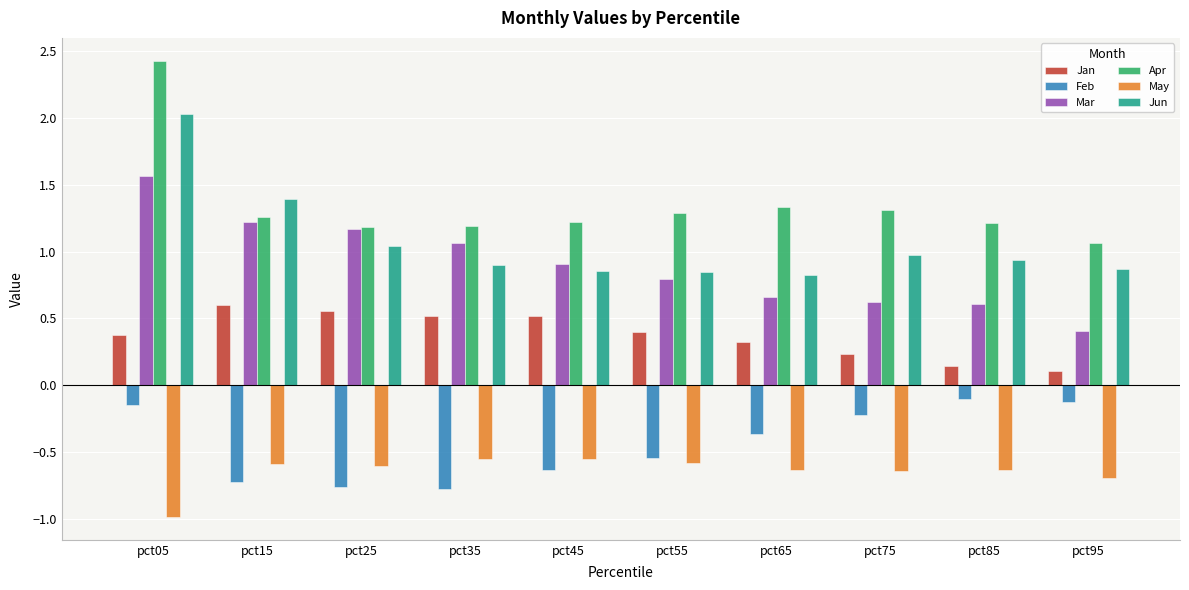

Is it true that May equals -0.2 at pct25?

False